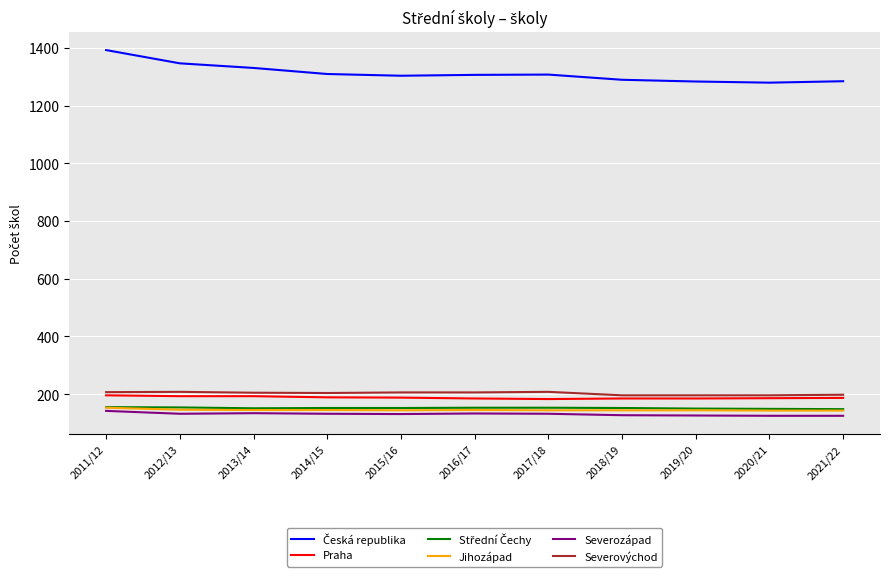

True or false: Severovýchod and Severozápad intersect in this chart.

False